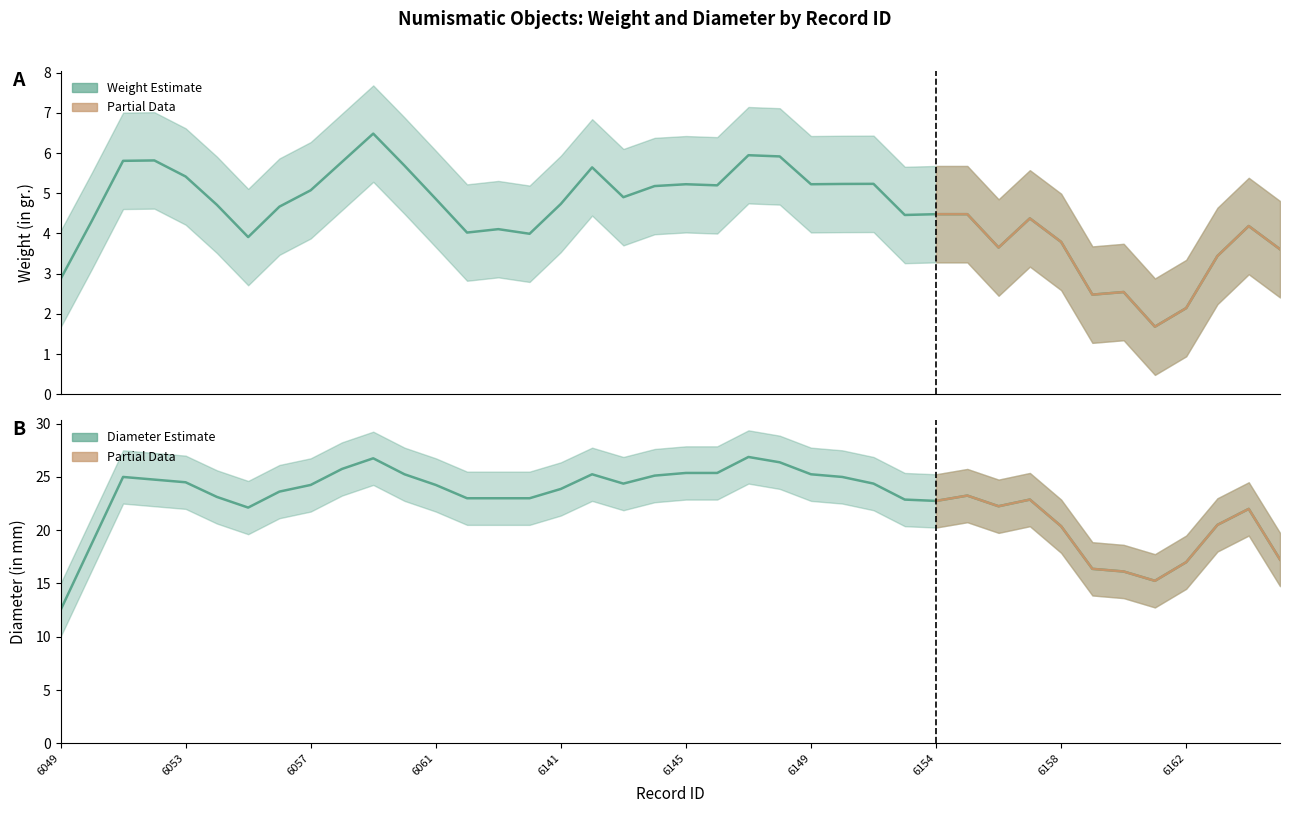

Which series has the largest total across all categories?

Diameter (in mm)